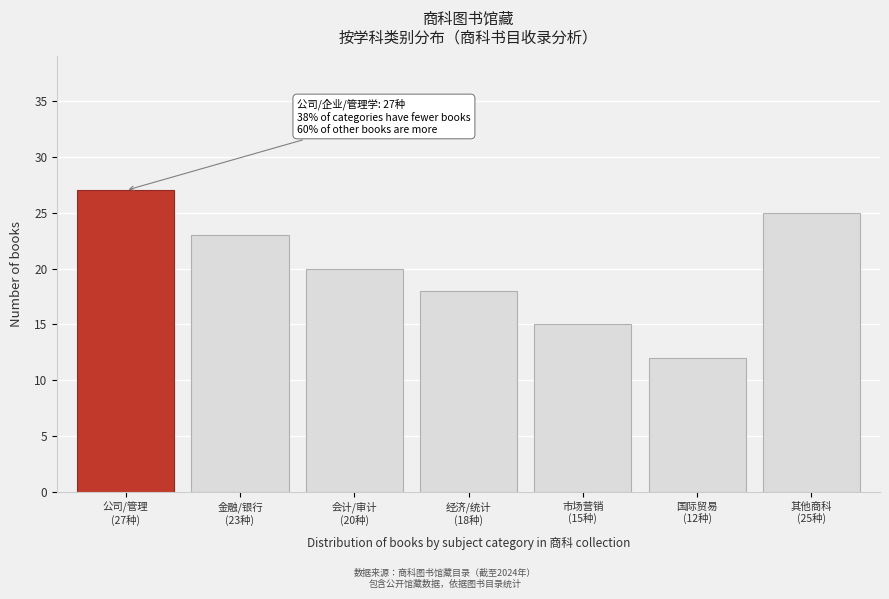

Reading right to left, what are all the values shown in this chart?

25	12	15	18	20	23	27